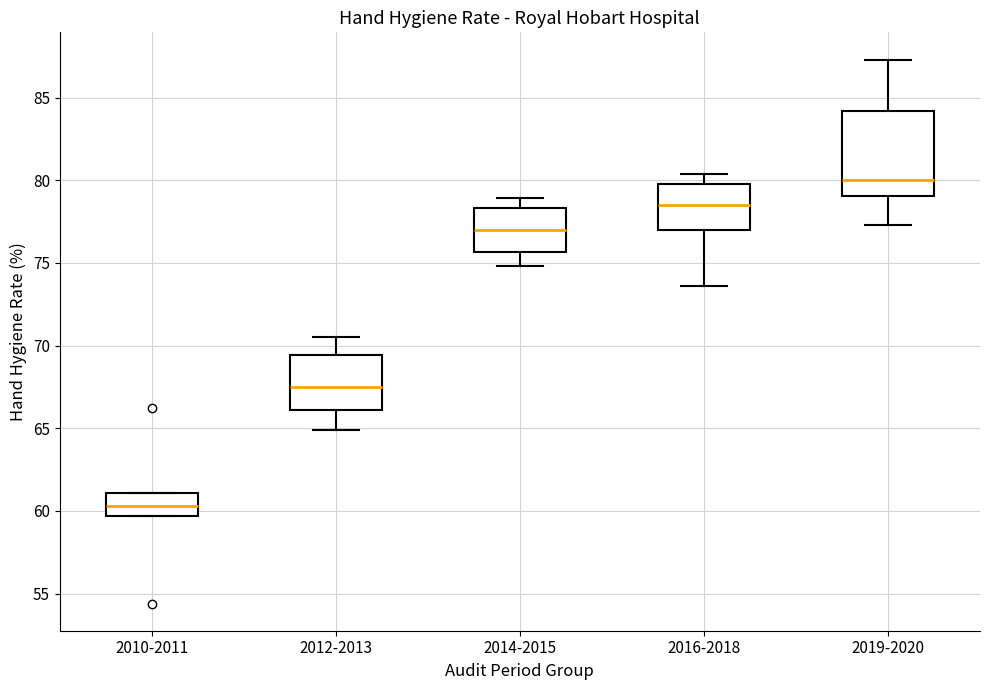

Where is the upper edge of the box for 2012-2013 on the y-axis? The values are not printed on the chart, so give them approximately, as read against the axis.

69.5